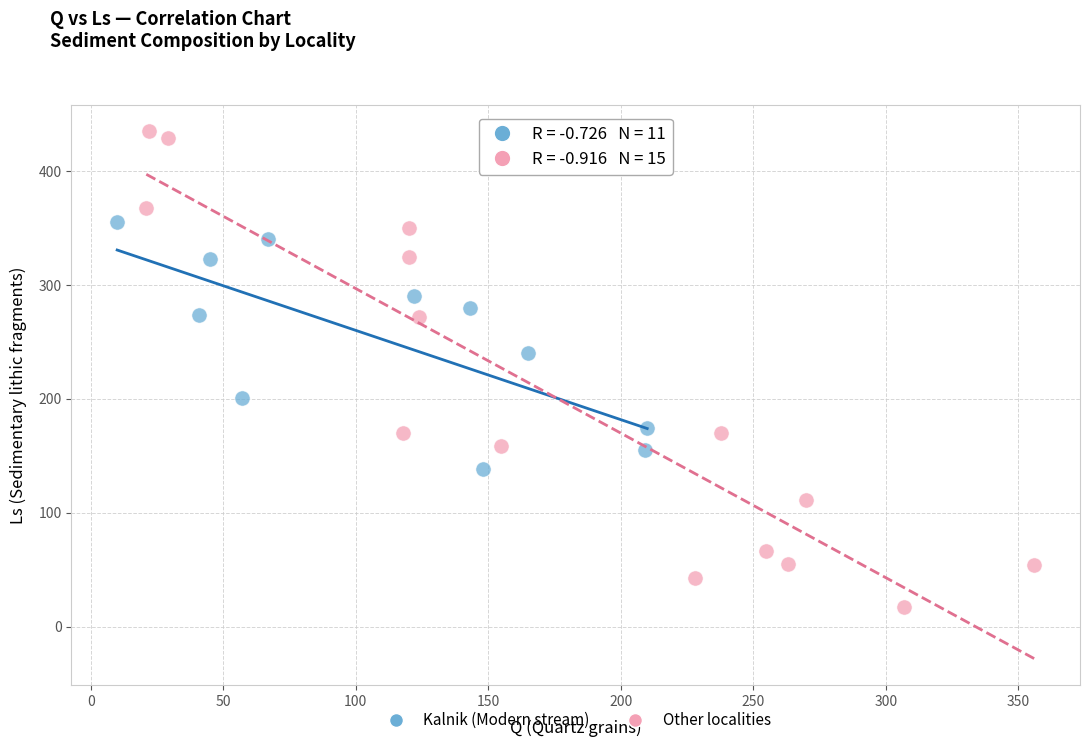

What are all the series names shown in the legend?

Kalnik (Modern stream), Other localities